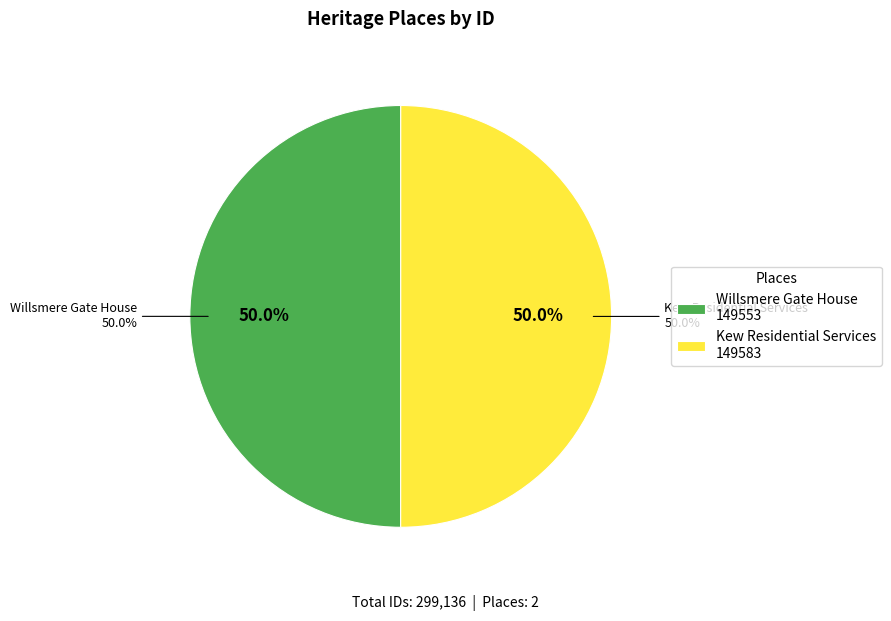

How many segments does this pie chart have?

2